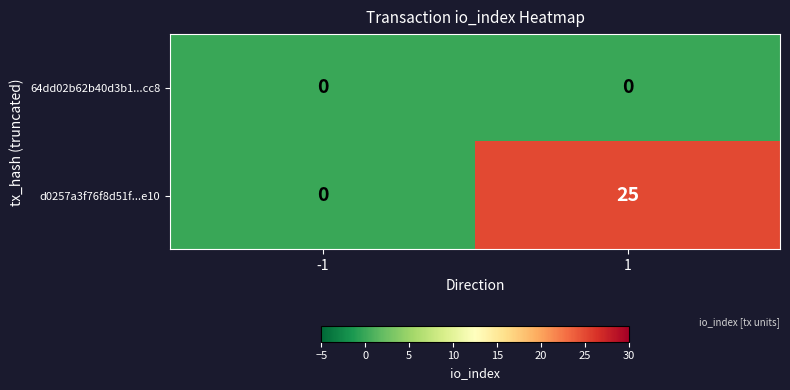

True or false: 64dd02b62b40d3b1...cc8 has a value of 0 at -1.

True